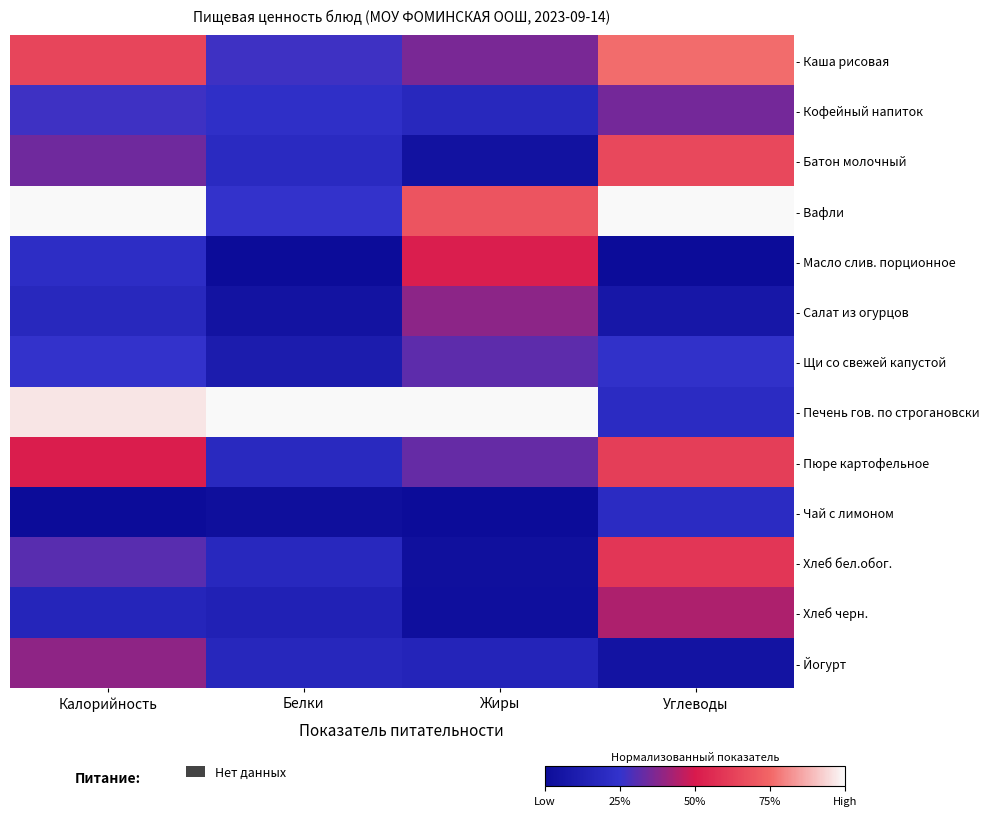

Which category has the lowest value across all series?

Белки